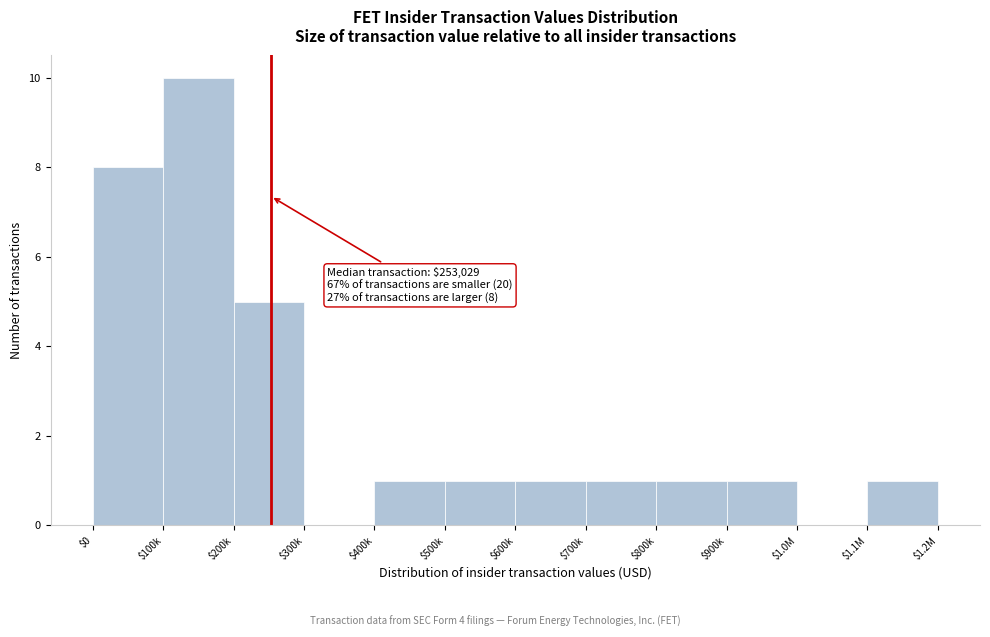

Is it true that the value at $200k is 8?

False